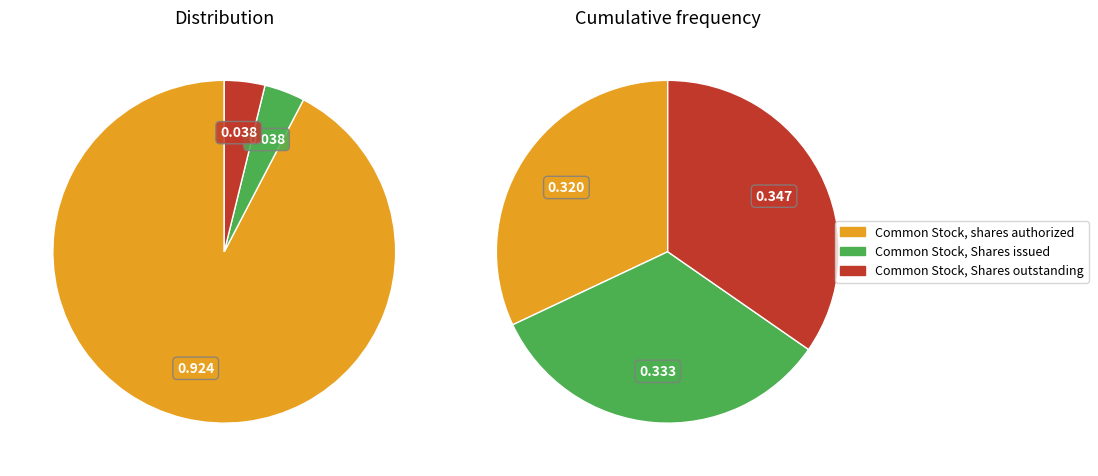

True or false: Common Stock, shares authorized accounts for 92% of the total.

True